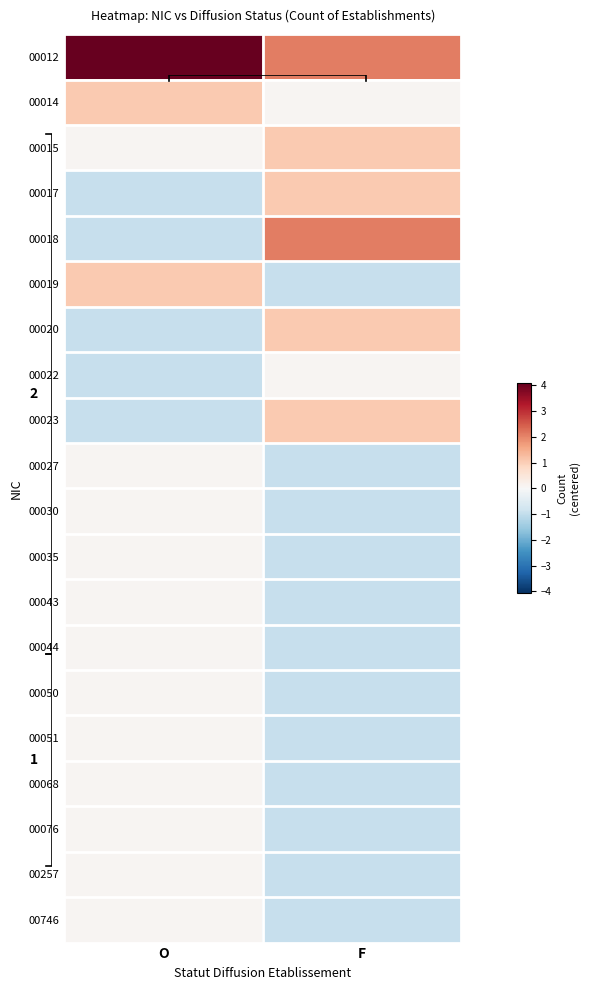

At how many categories does at least one series exceed 1?

2